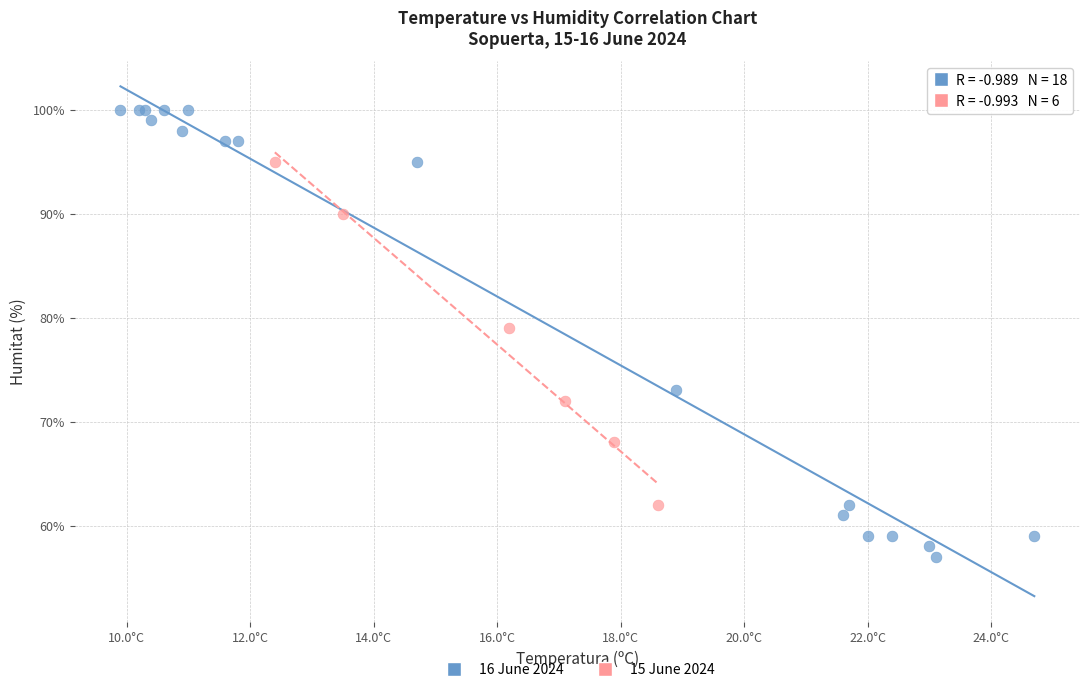

Which series reaches the minimum Y coordinate?

16 June 2024